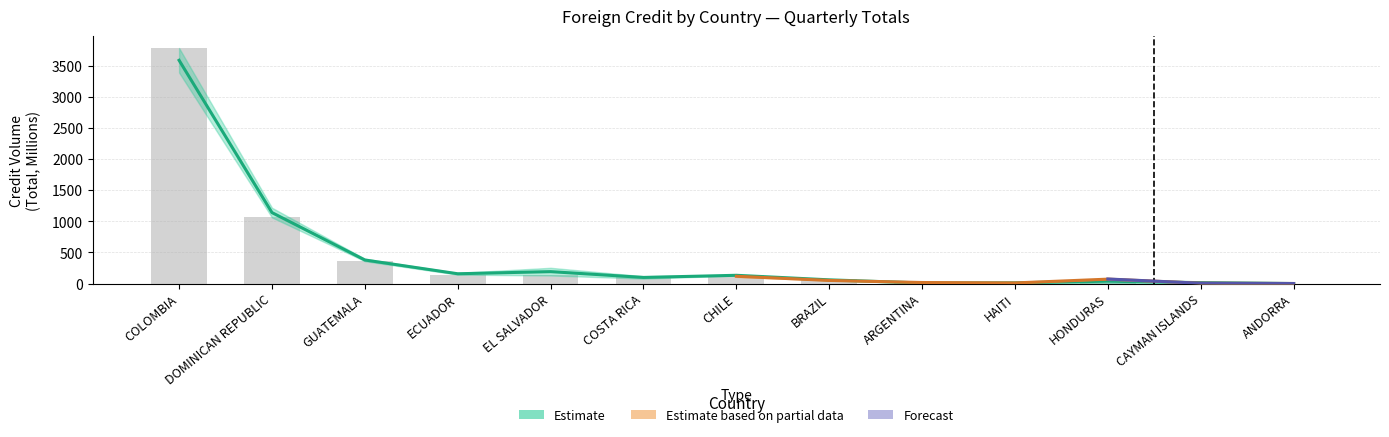

What is the greatest value displayed?

3787.0